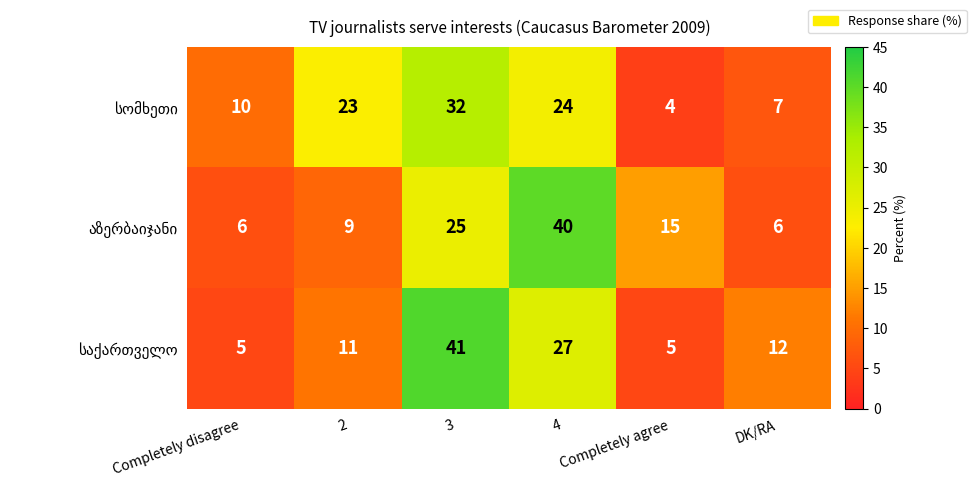

Which series has the largest total across all categories?

აზერბაიჯანი